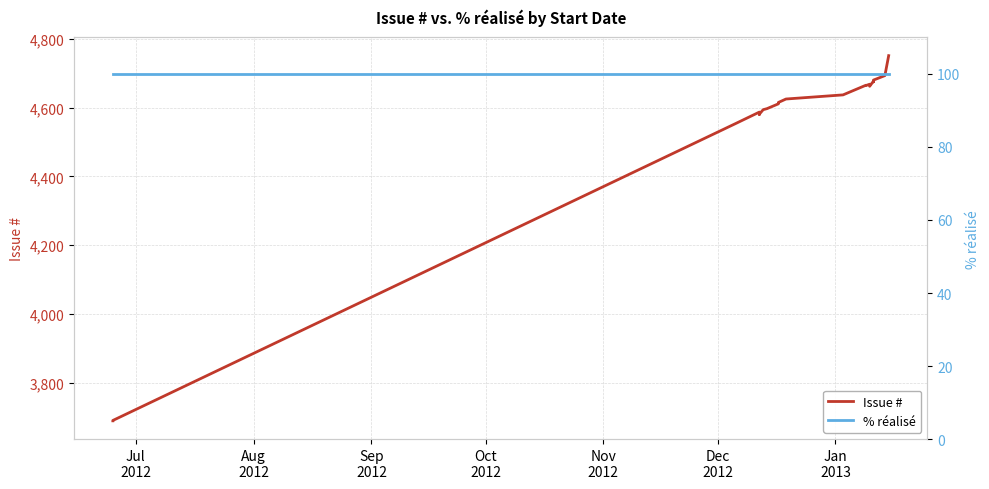

Does the chart display data point markers on the line(s)?

No